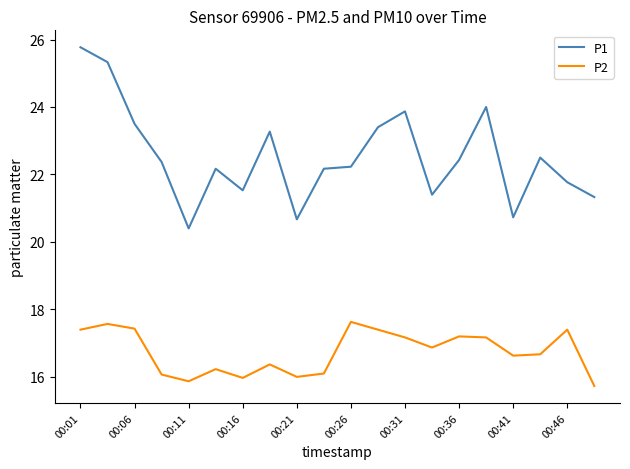

Does the chart display data point markers on the line(s)?

No